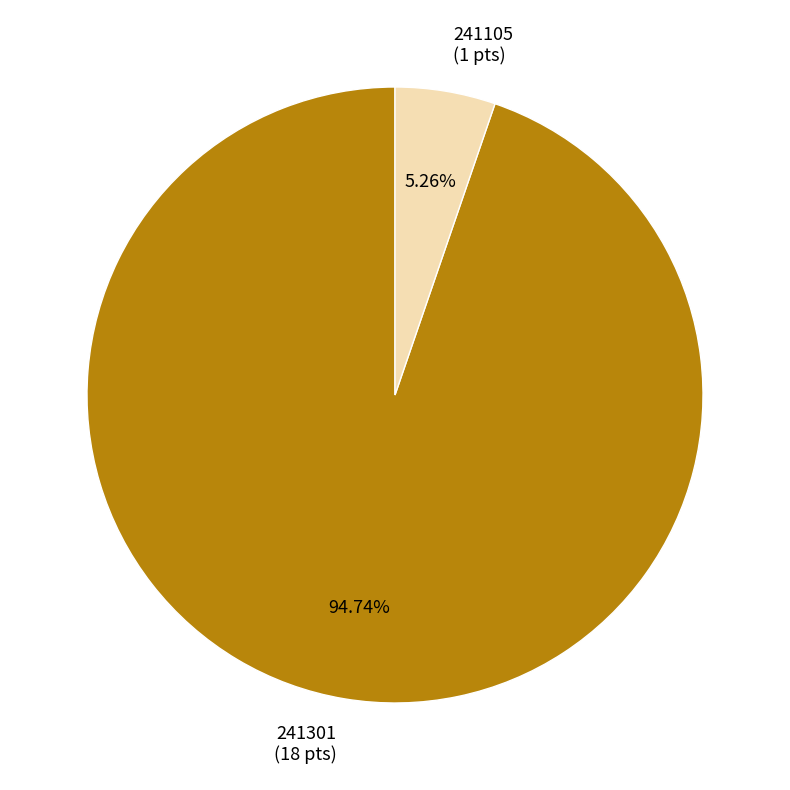

To the nearest percent, what portion does 241301 represent?

95%